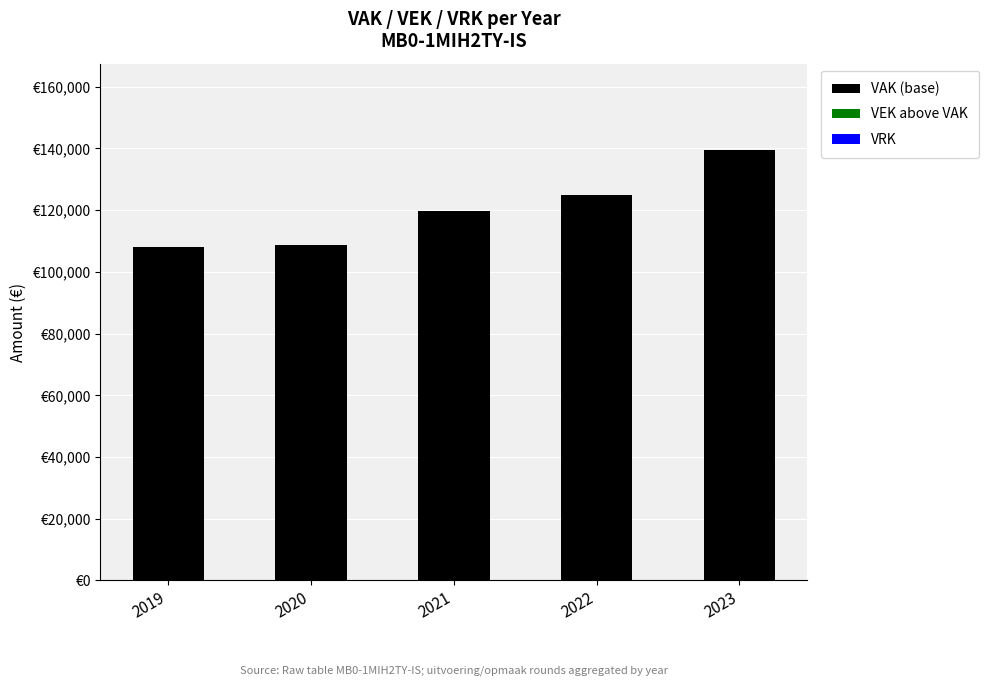

Does the chart contain any negative values?

No